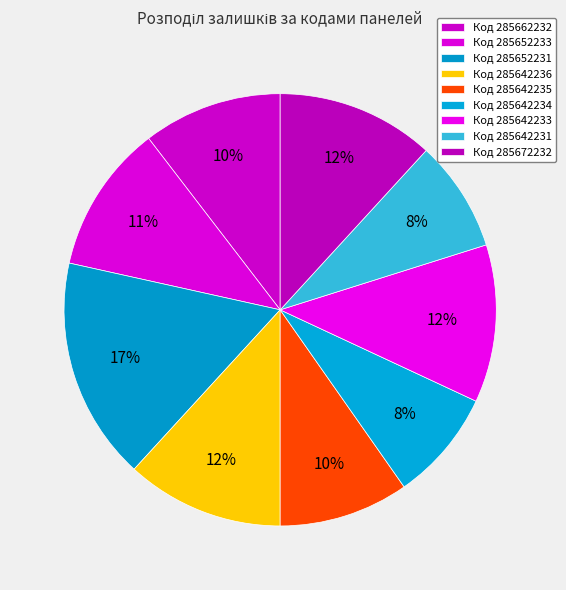

How many slices are in this pie chart?

9